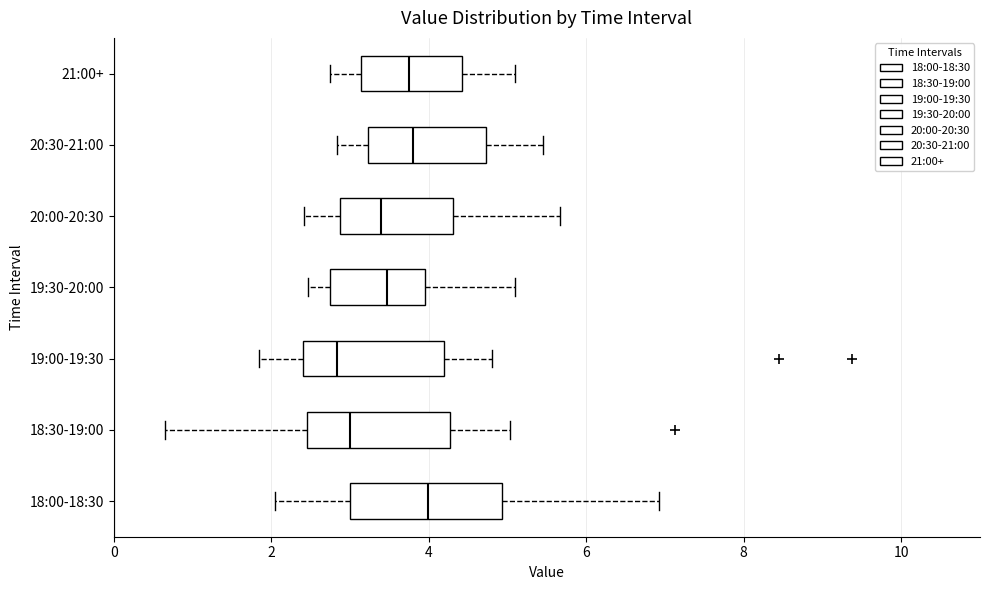

Reading bottom to top, read every box against the x-axis: the position of its median line, the range the box covers, and the ends of its whiskers. The values are not printed on the chart, so give them approximately, as read against the axis.

18:00-18:30: median 4.0, box 3.0 to 5.0, whiskers 2.0 to 7.0
18:30-19:00: median 3.0, box 2.4 to 4.2, whiskers 0.6 to 5.0
19:00-19:30: median 2.8, box 2.4 to 4.2, whiskers 1.8 to 4.8
19:30-20:00: median 3.4, box 2.8 to 4.0, whiskers 2.4 to 5.2
20:00-20:30: median 3.4, box 2.8 to 4.4, whiskers 2.4 to 5.6
20:30-21:00: median 3.8, box 3.2 to 4.8, whiskers 2.8 to 5.4
21:00+: median 3.8, box 3.2 to 4.4, whiskers 2.8 to 5.2